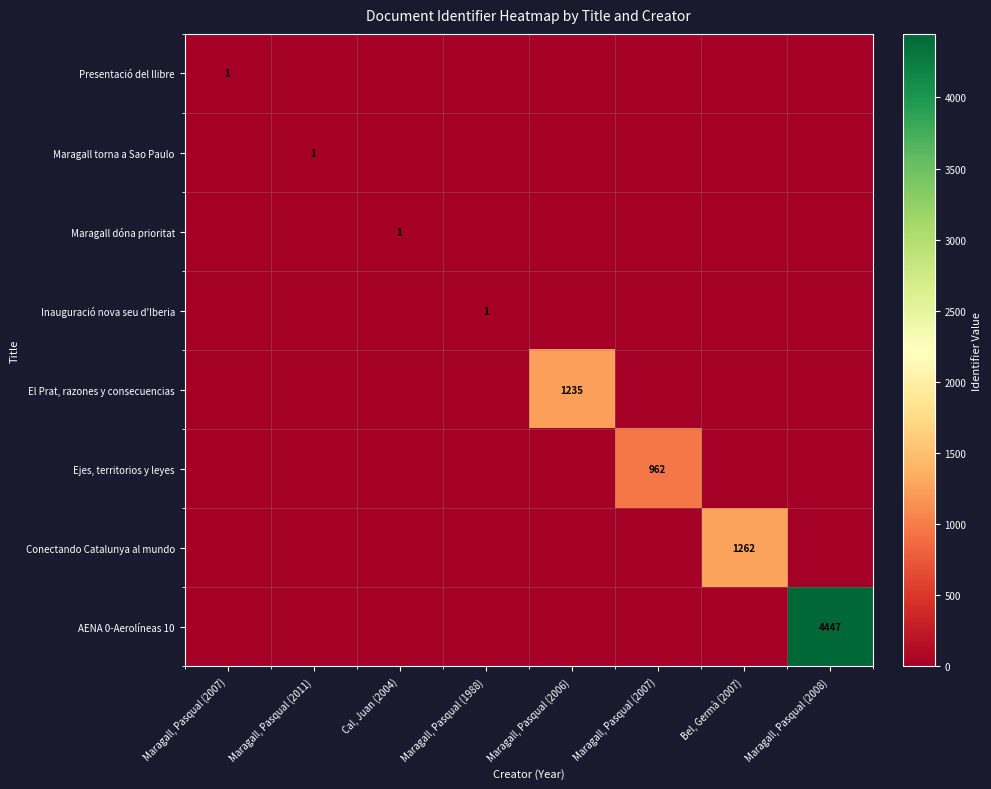

Count the number of categories in the chart.

8